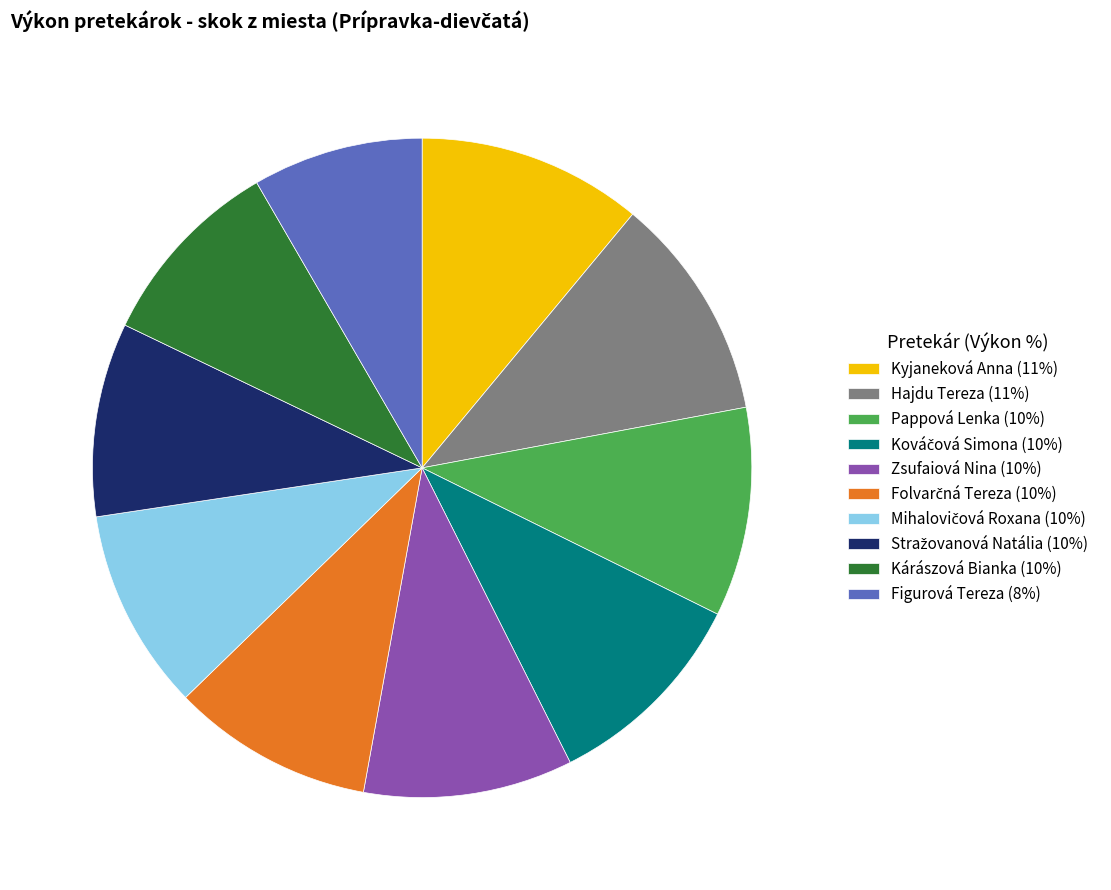

Do Zsufaiová Nina (10%) and Kyjaneková Anna (11%) together represent more than half of the pie?

No